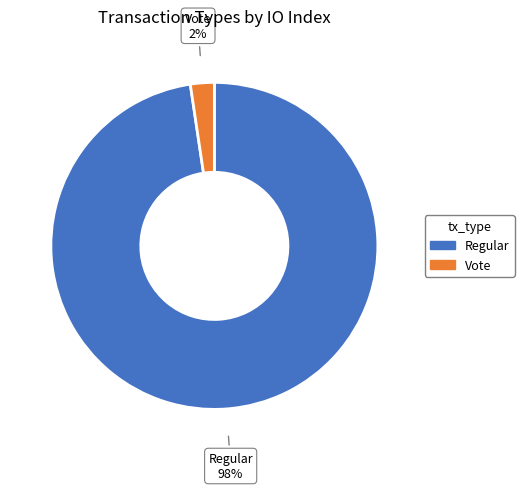

What is the majority slice?

Regular